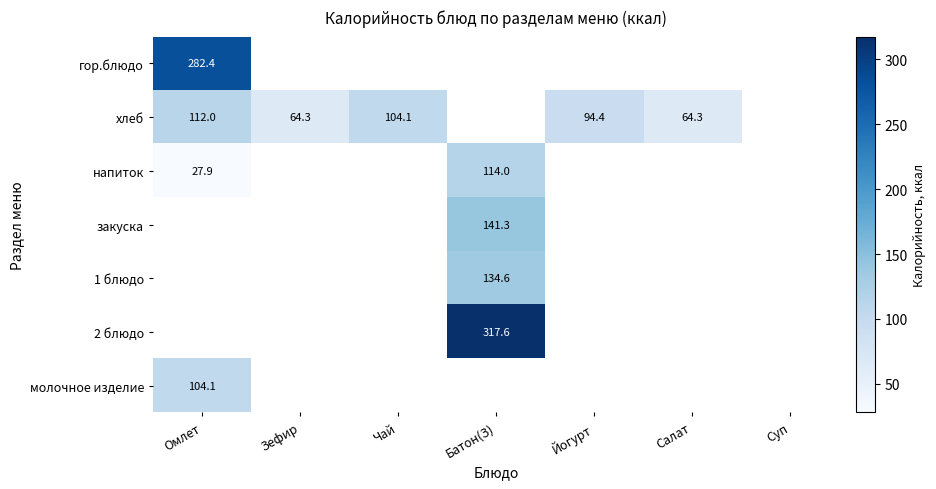

How many positive values does the закуска series have?

1